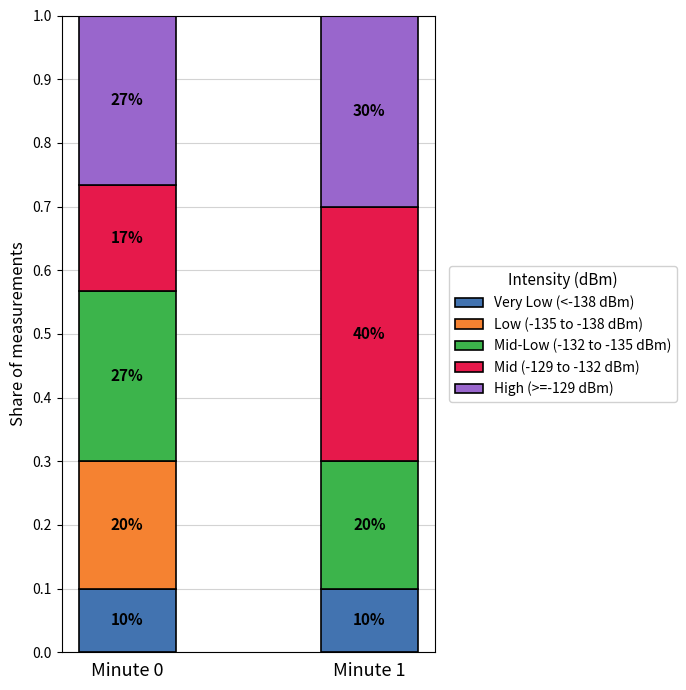

At Minute 0, list the series in order from largest to smallest.

High (>=-129 dBm), Mid-Low (-132 to -135 dBm), Low (-135 to -138 dBm), Mid (-129 to -132 dBm), Very Low (<-138 dBm)